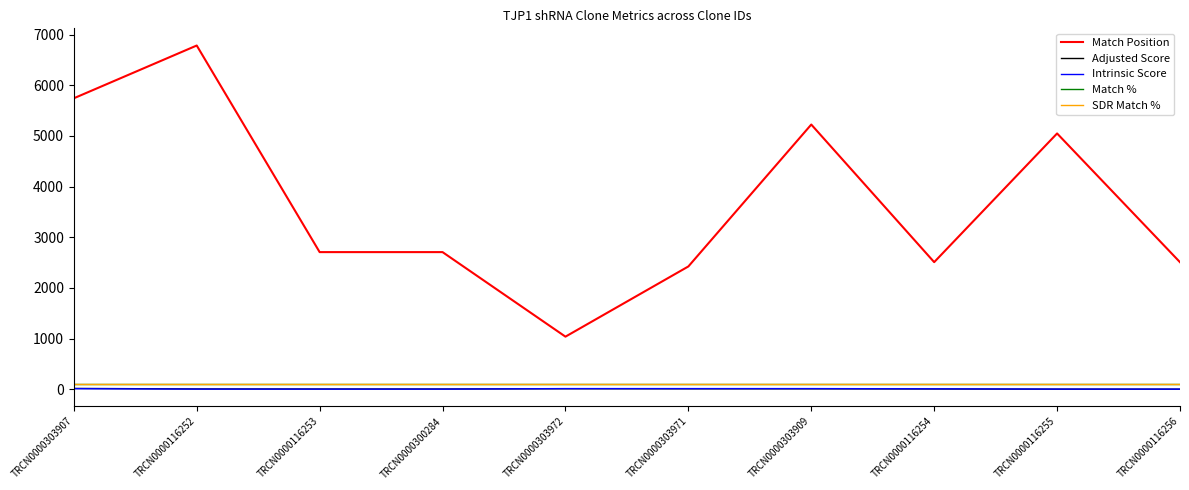

Rank the series by their maximum value, from highest to lowest.

Match Position, Match %, SDR Match %, Adjusted Score, Intrinsic Score